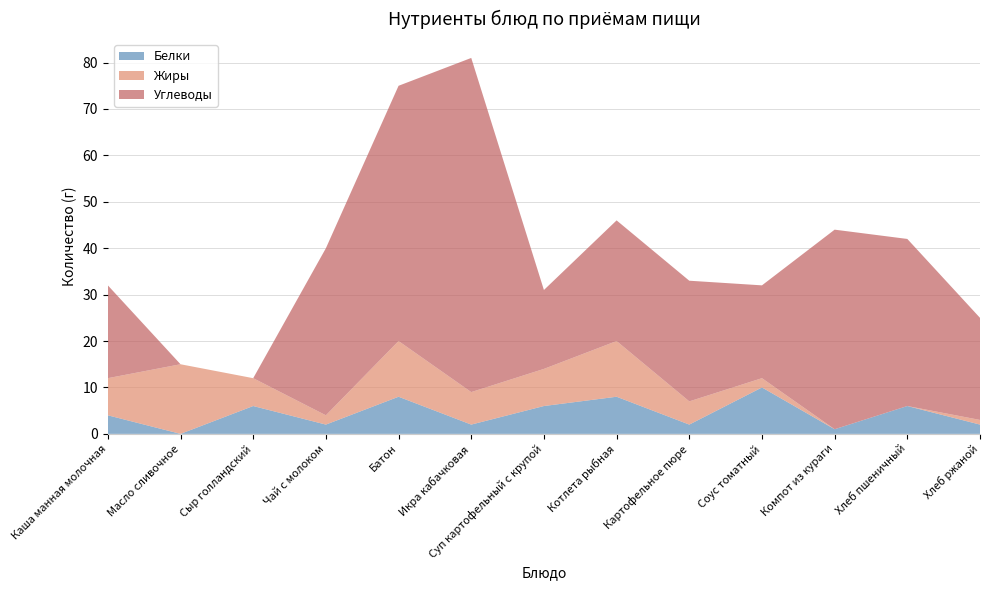

Reading left to right, extract all data points from this chart.

Белки: 4	0	6	2	8	2	6	8	2	10	1	6	2
Жиры: 8	15	6	2	12	7	8	12	5	2	0	0	1
Углеводы: 20	0	0	36	55	72	17	26	26	20	43	36	22